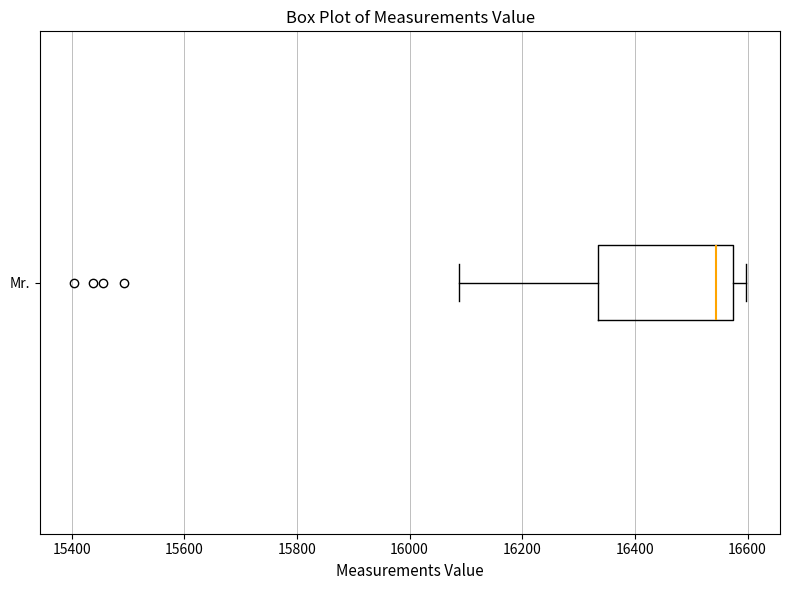

Transcribe this box plot: give where the median line is, the range the box spans, and where the two whiskers end, as read against the x-axis. The values are not printed on the chart, so give them approximately, as read against the axis.

median 16540, box 16340 to 16580, whiskers 16080 to 16600